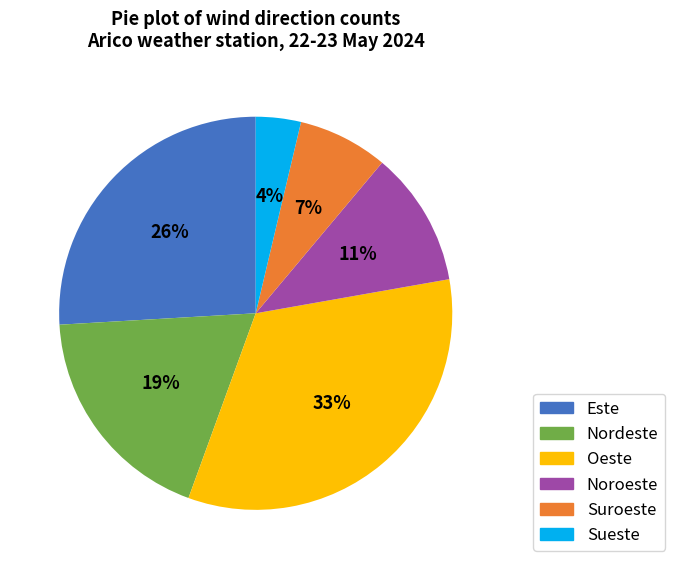

What is the largest slice in the pie chart?

Oeste